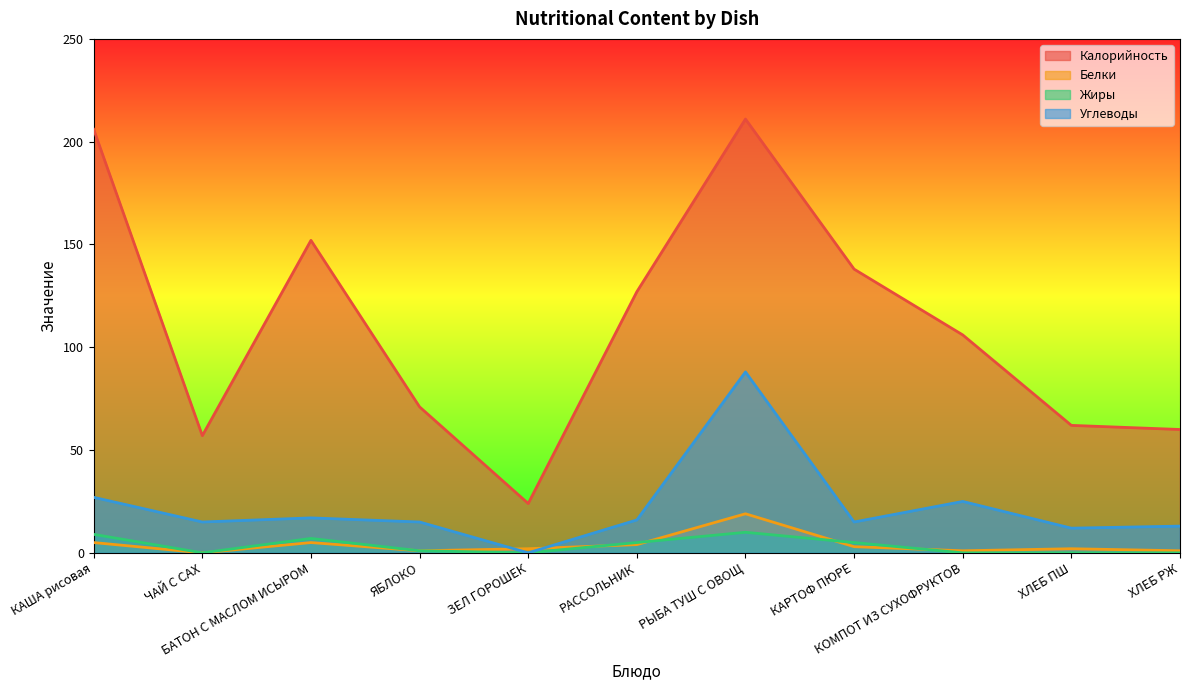

What is the sum of the Белки values at ЗЕЛ ГОРОШЕК and РАССОЛЬНИК?

6